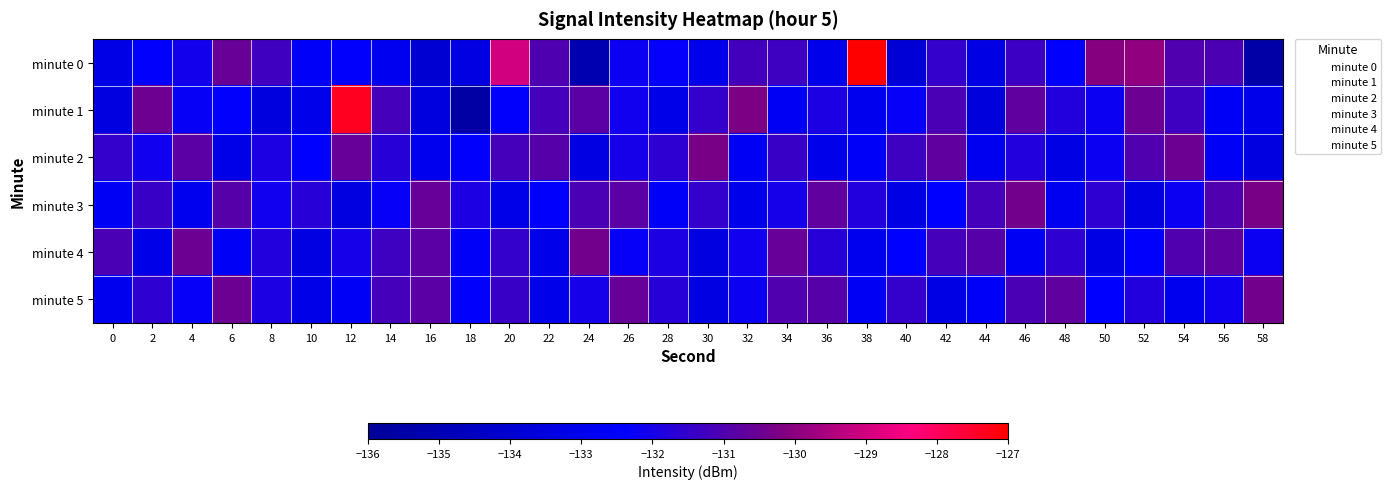

What is the difference between the highest and lowest values at 32?

2.9